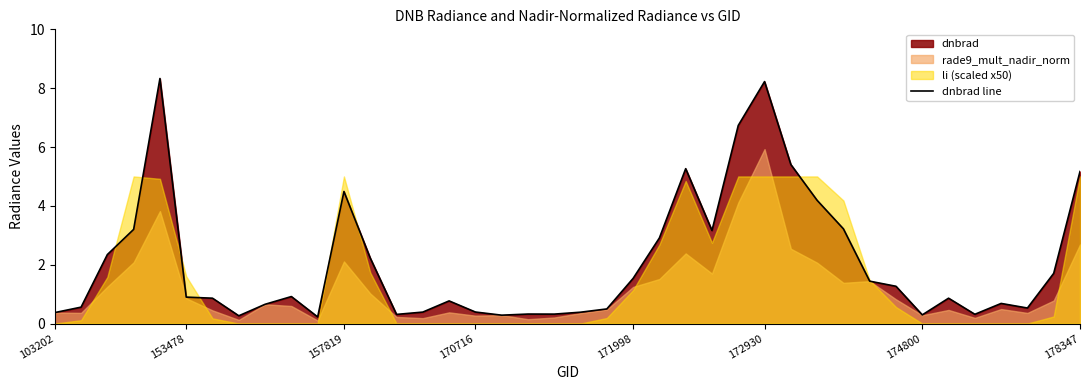

What is the highest value of the dnbrad line series?

8.3